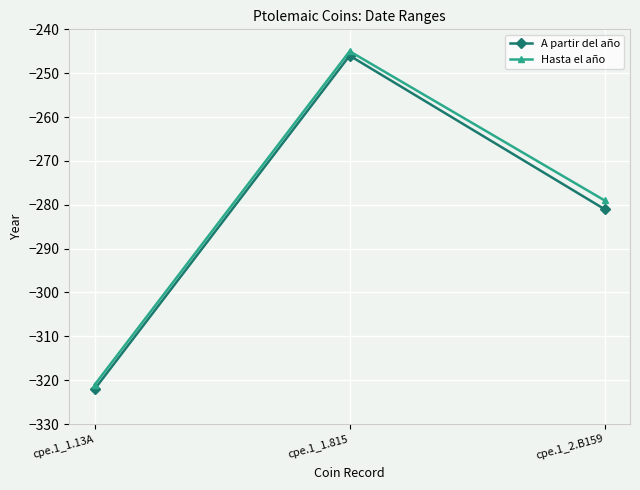

At which label does A partir del año reach its minimum?

cpe.1_1.13A